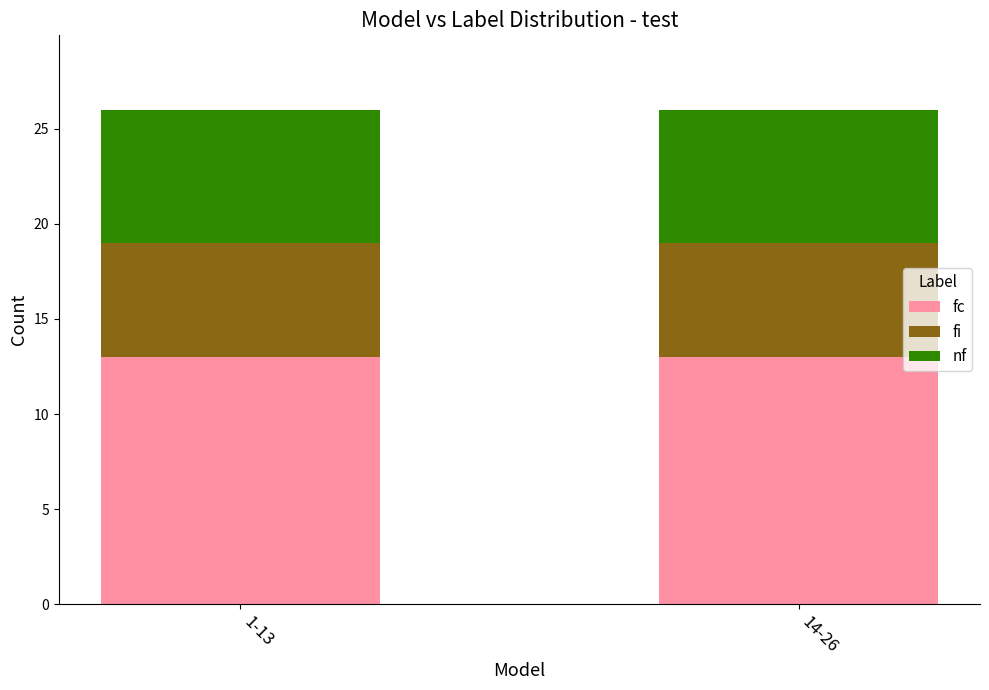

What is the sum of all fc values?

26